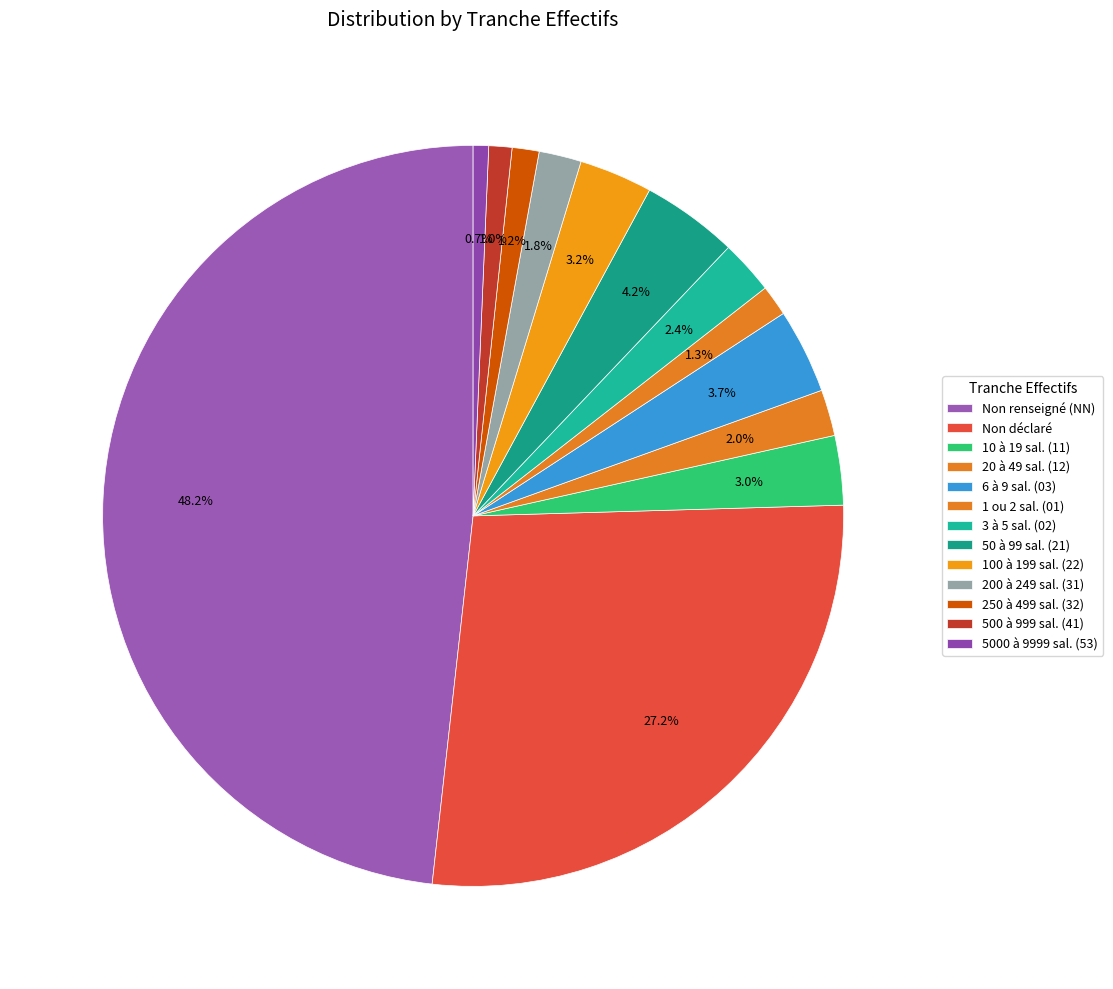

Which category has the biggest portion of the pie?

NN